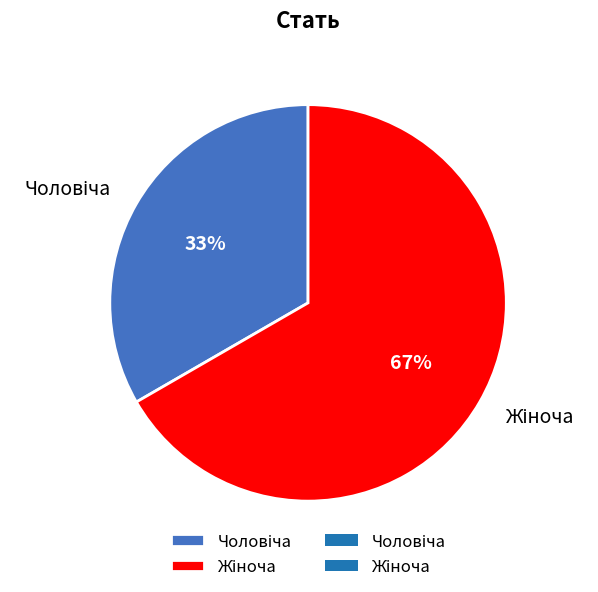

How many slices are in this pie chart?

2